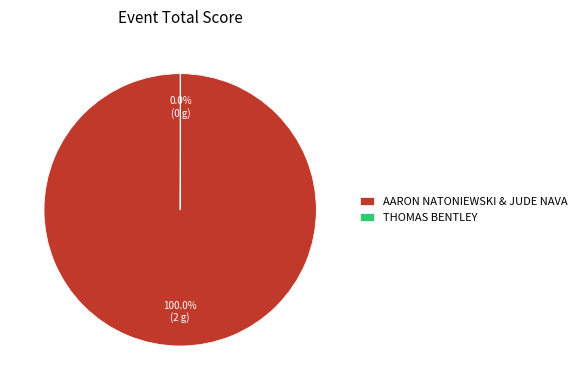

Is there any slice that represents more than half of the pie?

Yes